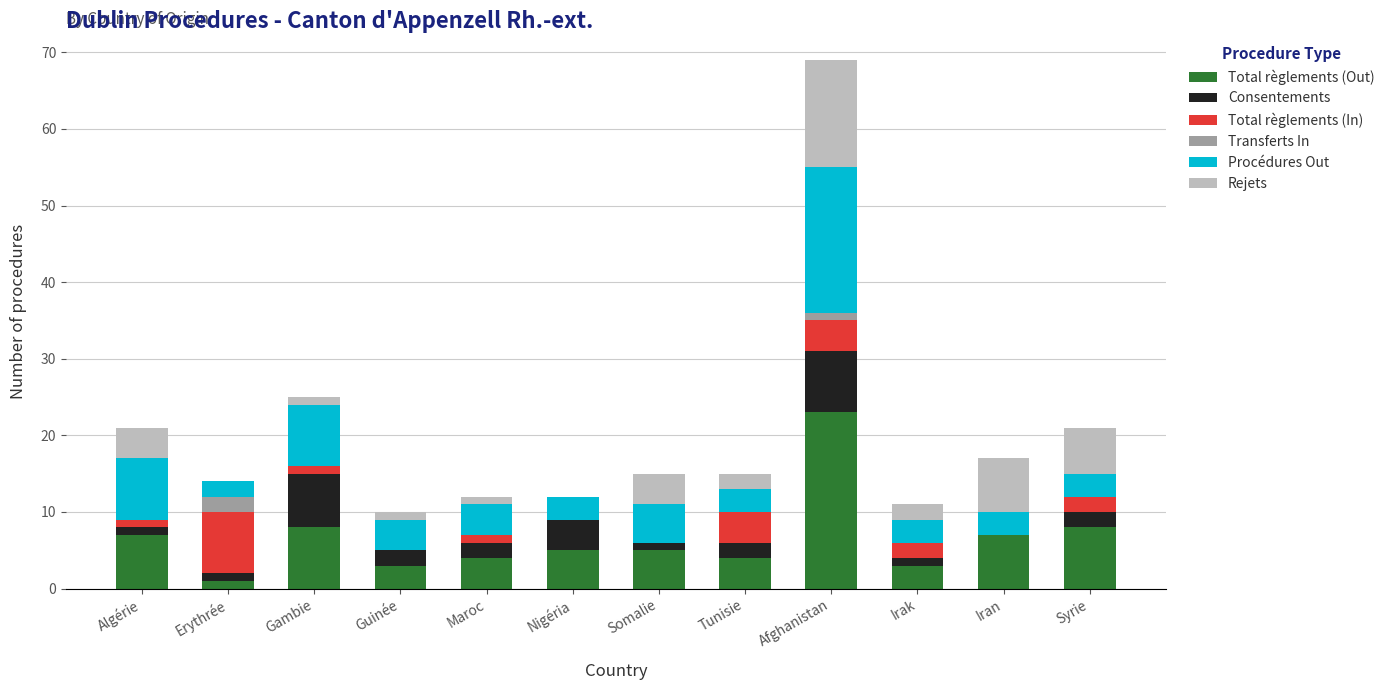

What is the highest value of the Total règlements (Out) series?

23